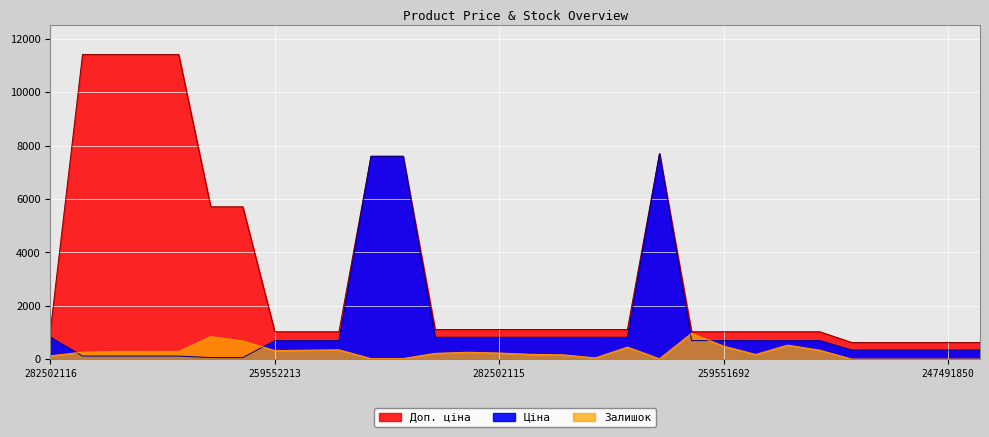

What is the label of the 13th point from the left?

282502117